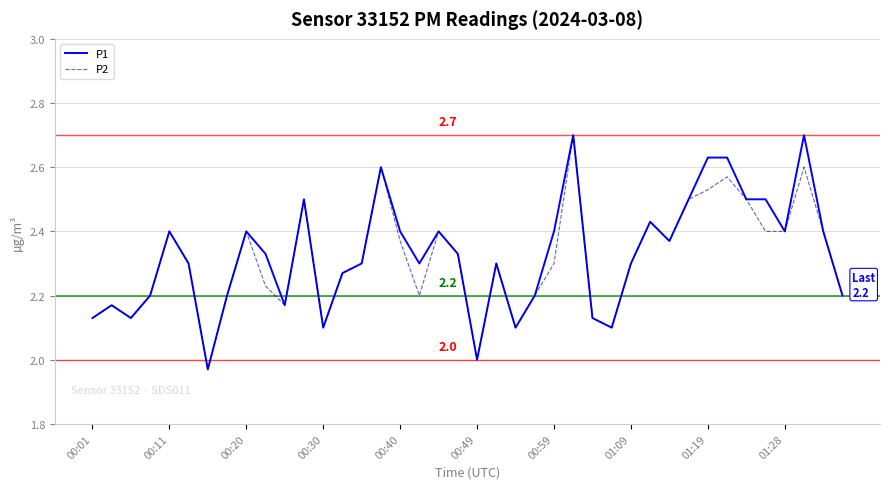

What is the greatest value displayed?

2.7